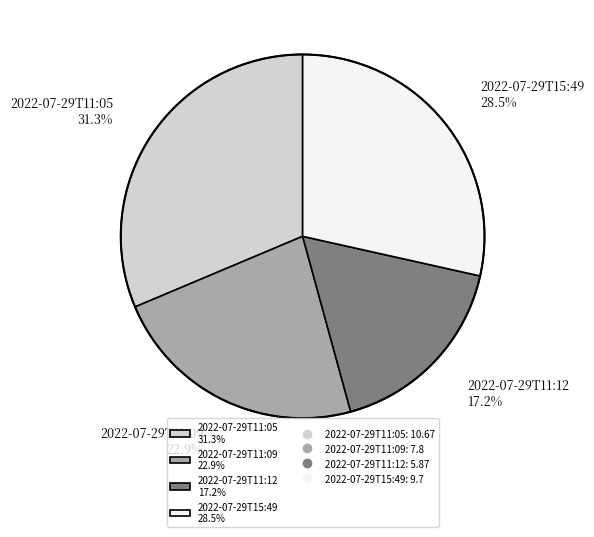

Is there a majority slice in this chart?

No